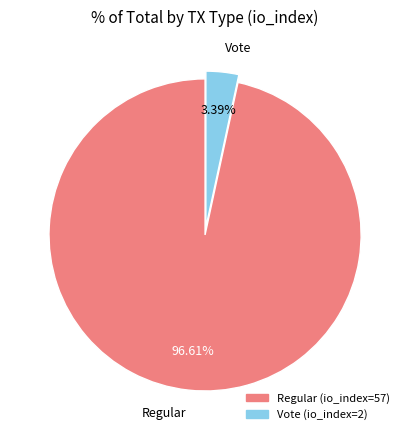

To the nearest percent, what percentage of the pie is Regular?

97%